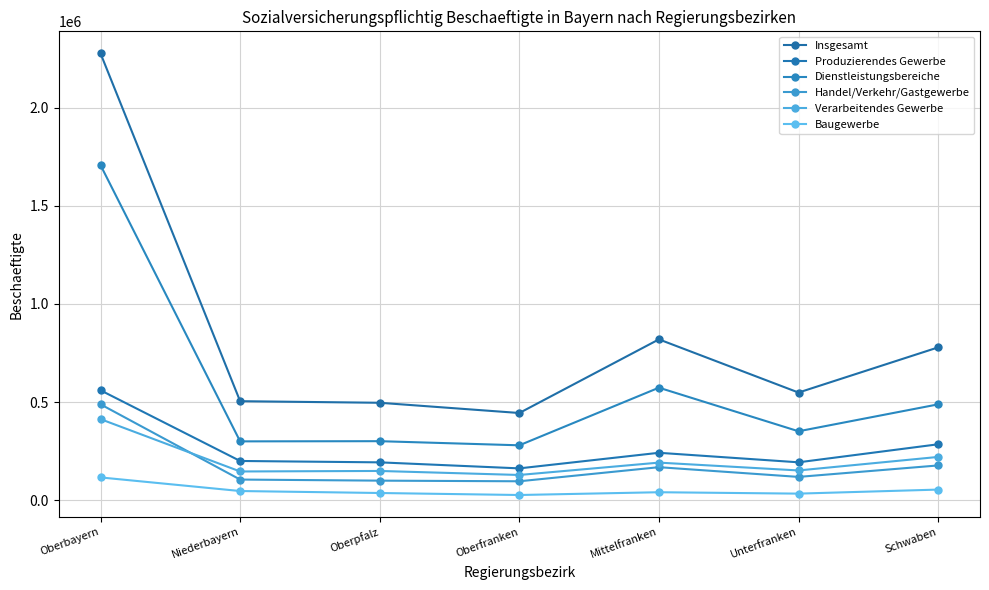

What are all the series names shown in the legend?

Insgesamt, Produzierendes Gewerbe, Dienstleistungsbereiche, Handel/Verkehr/Gastgewerbe, Verarbeitendes Gewerbe, Baugewerbe